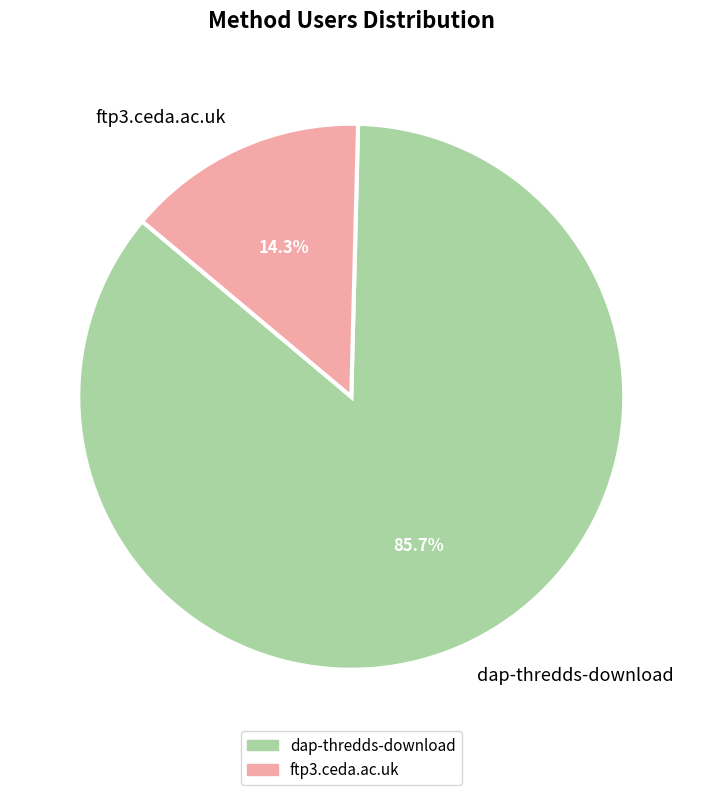

Which category has the biggest portion of the pie?

dap-thredds-download